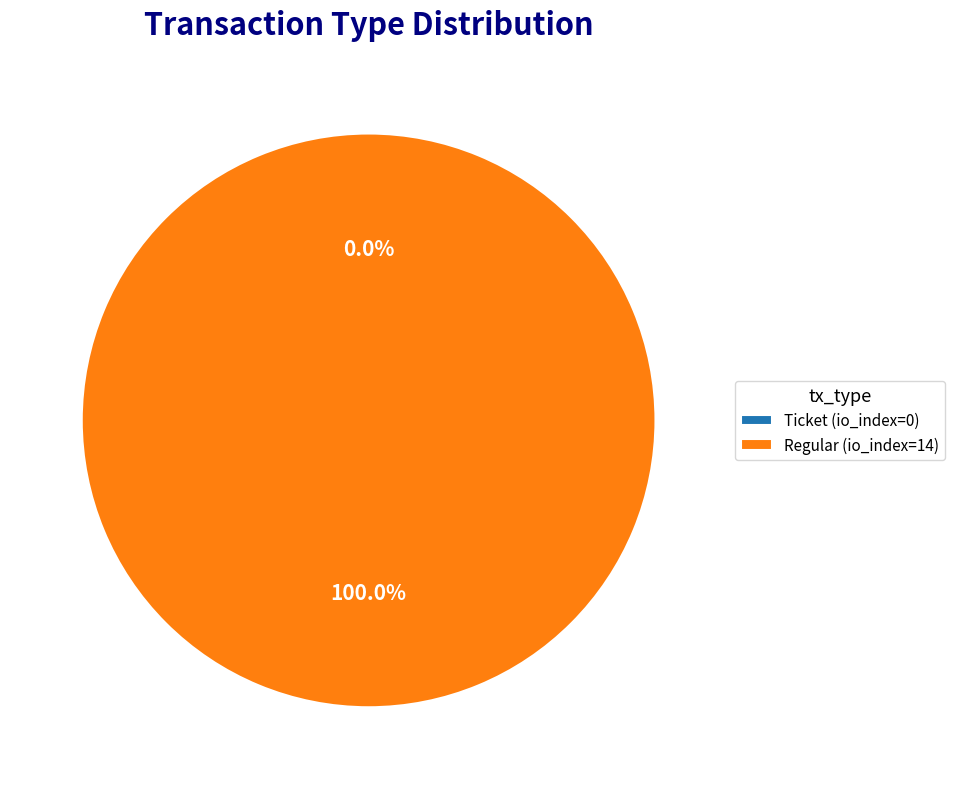

Do Ticket (io_index=0) and Regular (io_index=14) together represent more than half of the pie?

Yes